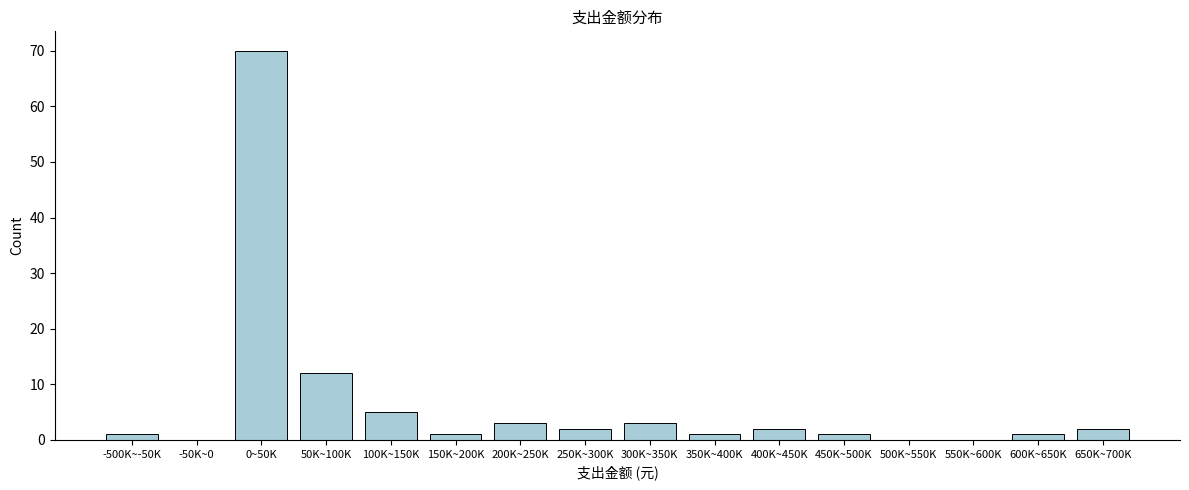

Reading right to left, extract all data points from this chart.

650K~700K=2	600K~650K=1	550K~600K=0	500K~550K=0	450K~500K=1	400K~450K=2	350K~400K=1	300K~350K=3	250K~300K=2	200K~250K=3	150K~200K=1	100K~150K=5	50K~100K=12	0~50K=70	-50K~0=0	-500K~-50K=1